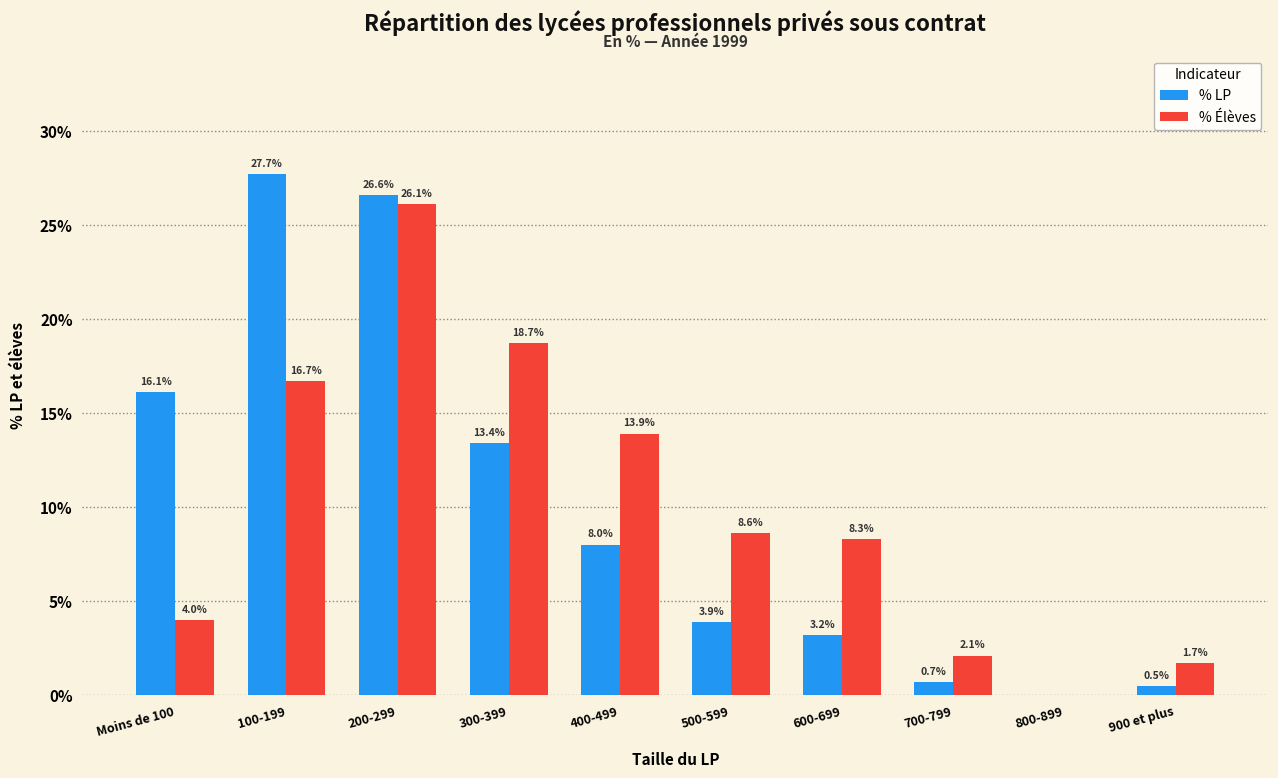

Reading right to left, list all the values displayed in this chart.

% LP: 900 et plus=0.5	800-899=0.0	700-799=0.7	600-699=3.2	500-599=3.9	400-499=8.0	300-399=13.4	200-299=26.6	100-199=27.7	Moins de 100=16.1
% Élèves: 900 et plus=1.7	800-899=0.0	700-799=2.1	600-699=8.3	500-599=8.6	400-499=13.9	300-399=18.7	200-299=26.1	100-199=16.7	Moins de 100=4.0